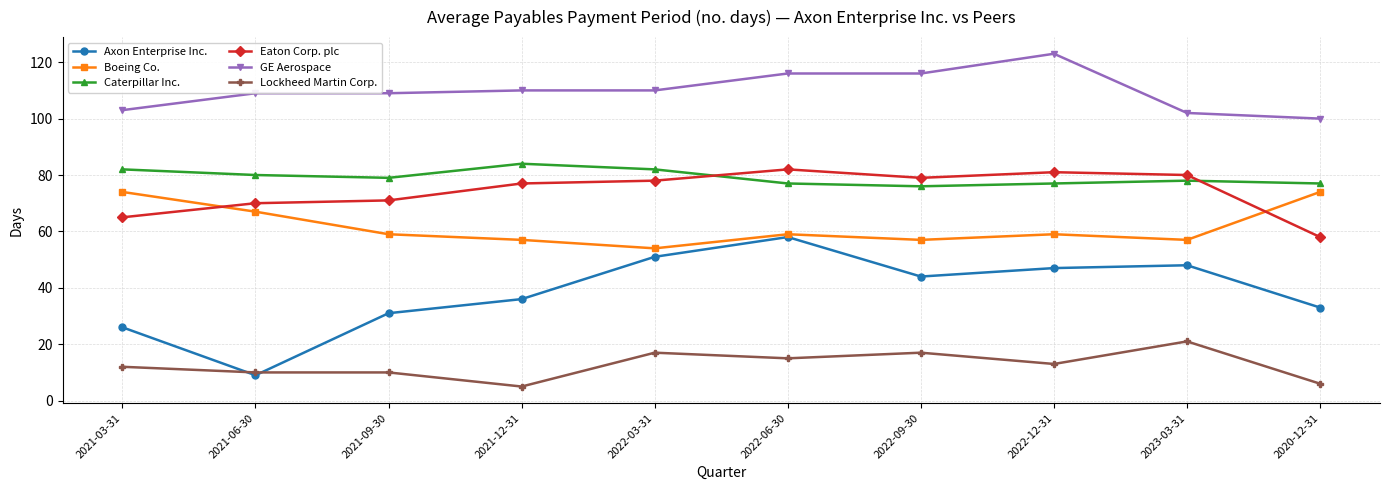

Which series changed the most between 2022-06-30 and 2023-03-31?

GE Aerospace